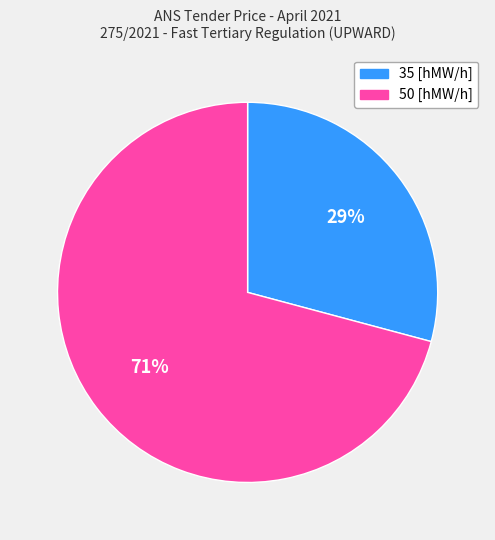

Does 35 [hMW/h] account for over 50% of the chart?

No